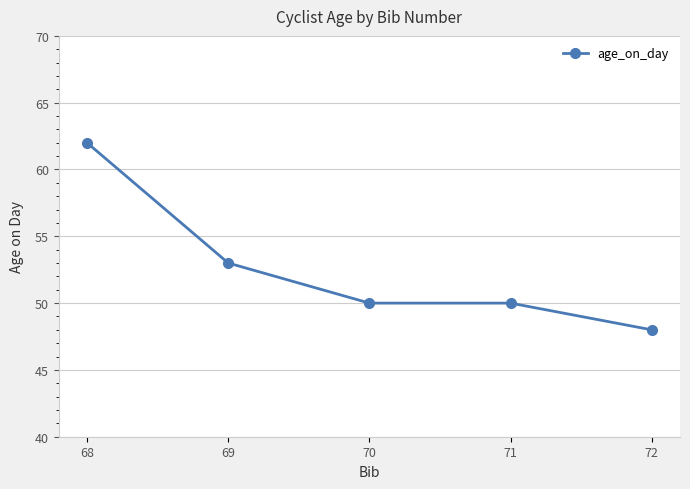

Where is the data nearest to the value 55?

69